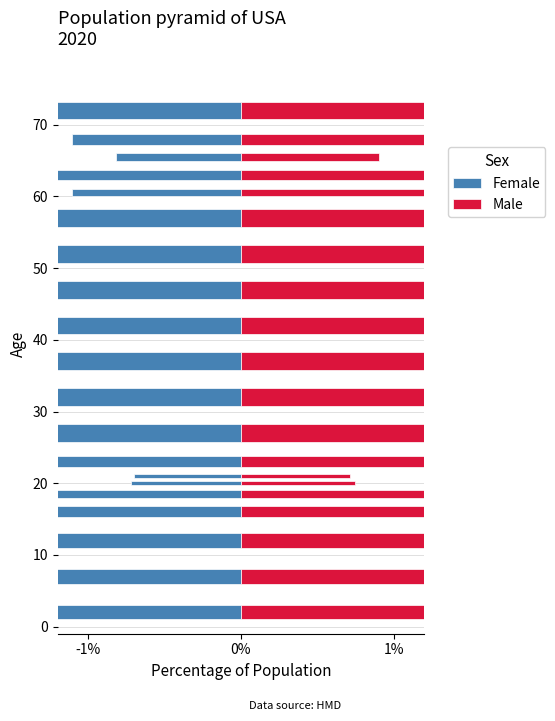

At how many categories does at least one series exceed 1?

15